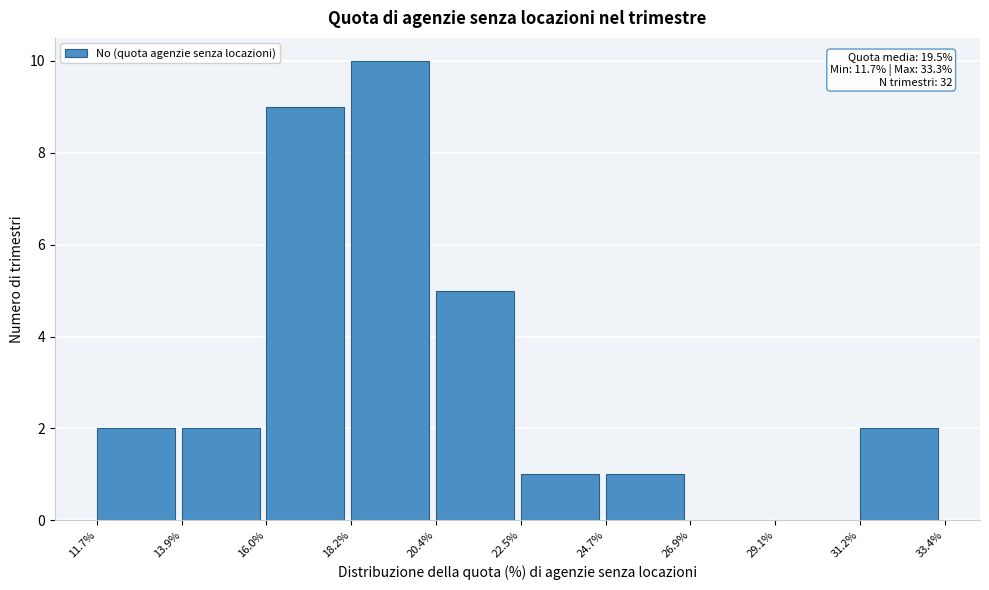

Over which range of the x-axis is the bar tallest?

18.2% to 20.4%